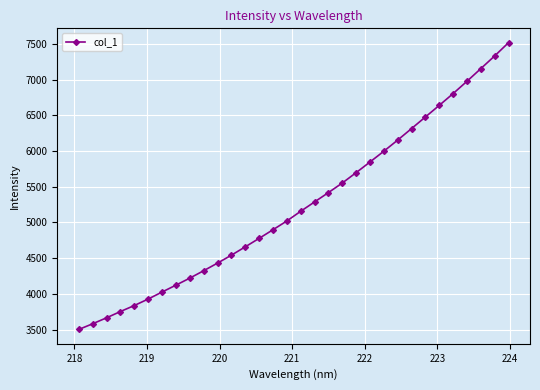

What is the average value?

5237.2